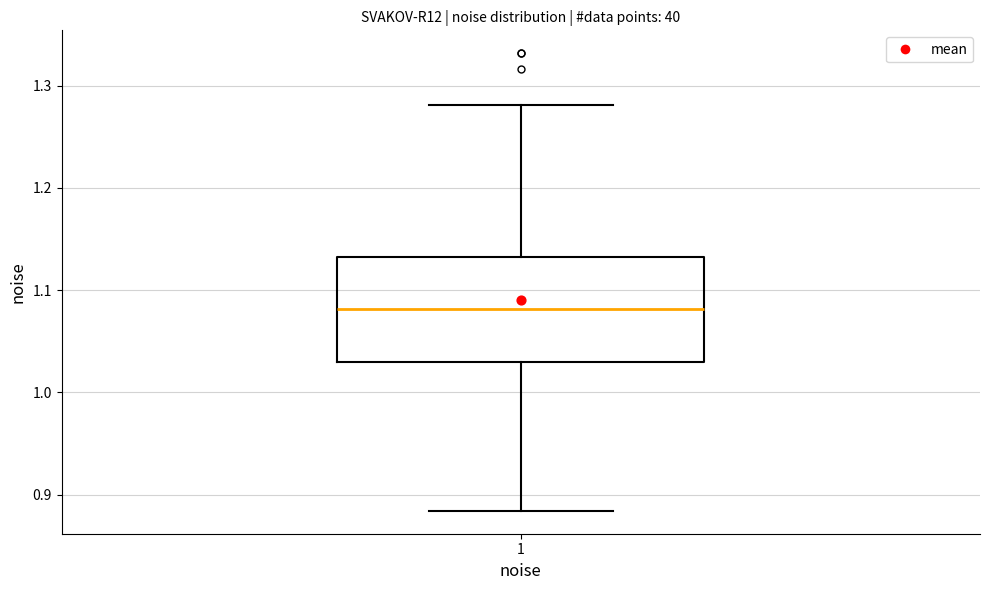

Read this box plot against the y-axis: the position of the median line, the range covered by the box, and the ends of both whiskers. The values are not printed on the chart, so give them approximately, as read against the axis.

median 1.08, box 1.03 to 1.13, whiskers 0.88 to 1.28